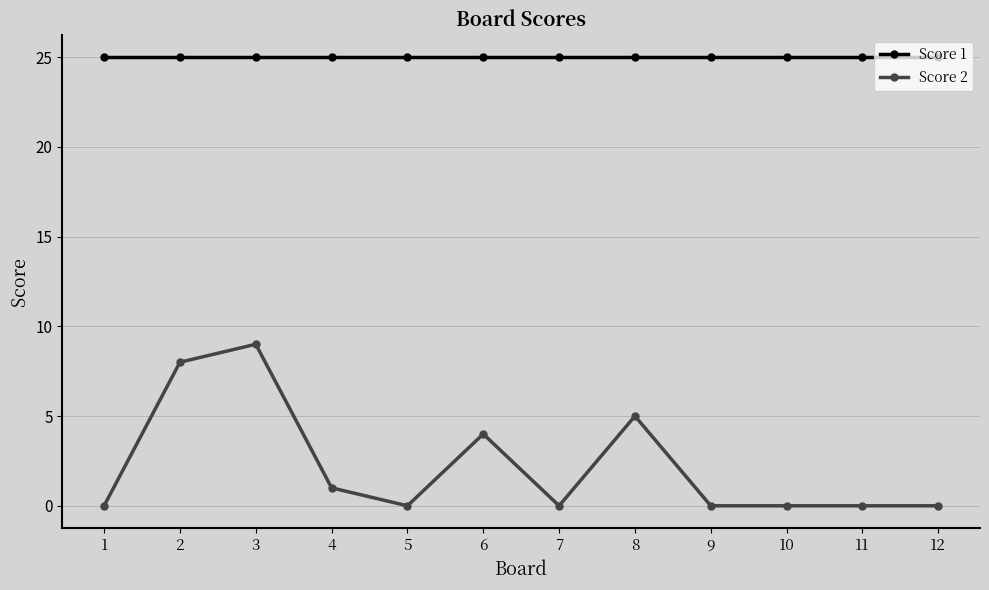

Which series has the widest spread of values?

Score 2